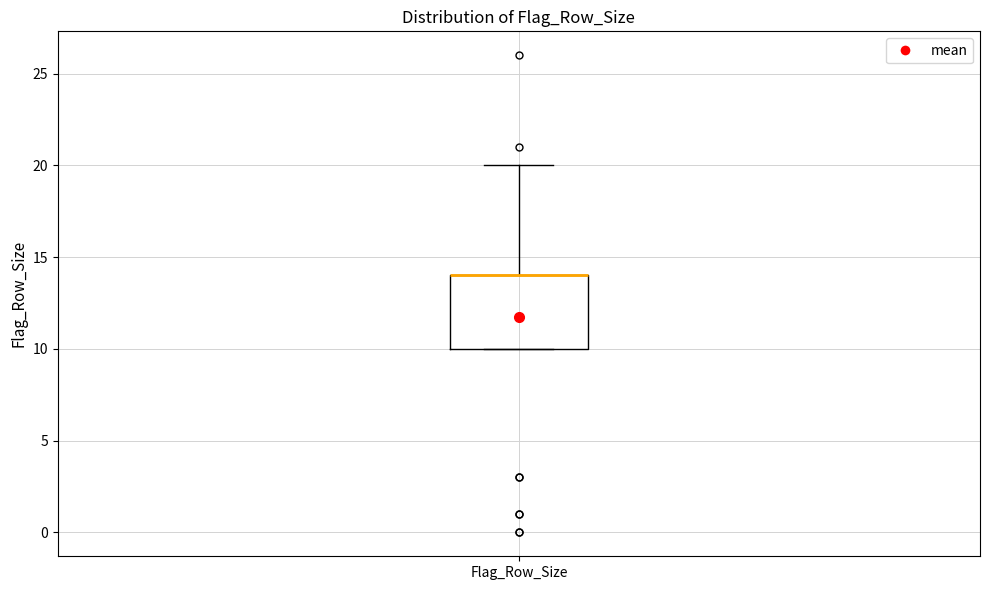

Transcribe this box plot: give where the median line is, the range the box spans, and where the two whiskers end, as read against the y-axis. The values are not printed on the chart, so give them approximately, as read against the axis.

median 14 (drawn on the box's upper edge), box 10 to 14, whiskers 10 to 20